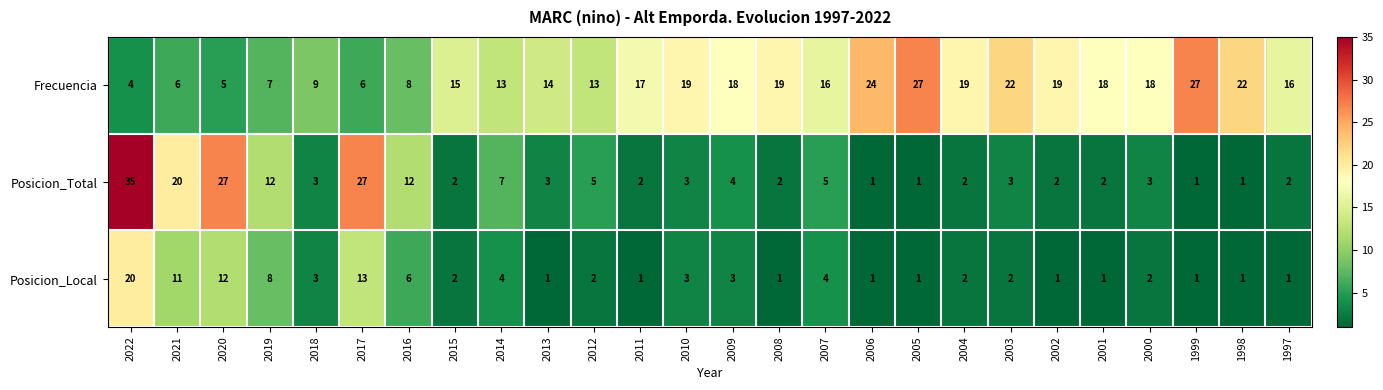

At which category does the chart reach its peak across all series?

2022